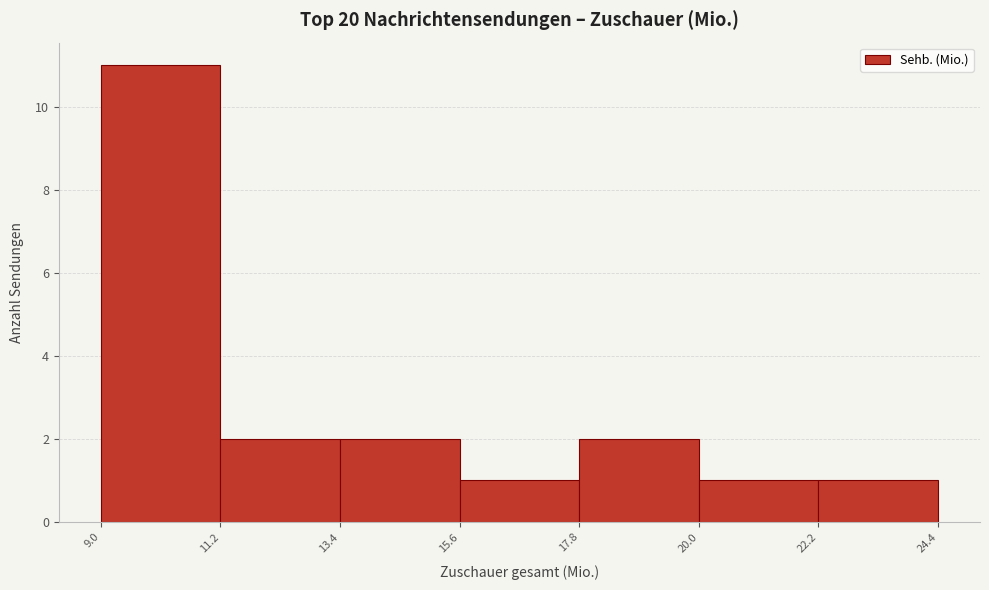

How tall is the bar that spans 20.0 to 22.2 on the x-axis? The values are not printed on the chart, so give them approximately, as read against the axis.

1